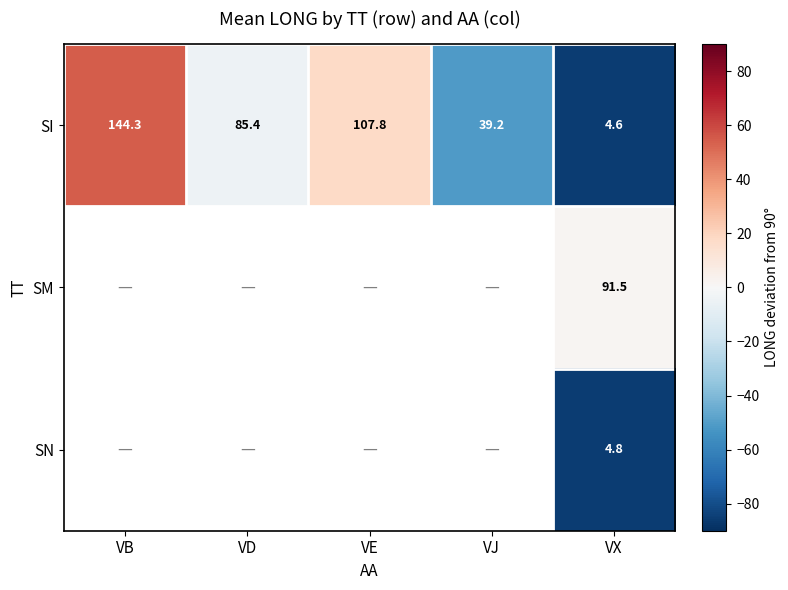

Which category has the highest value in the SI series?

VB